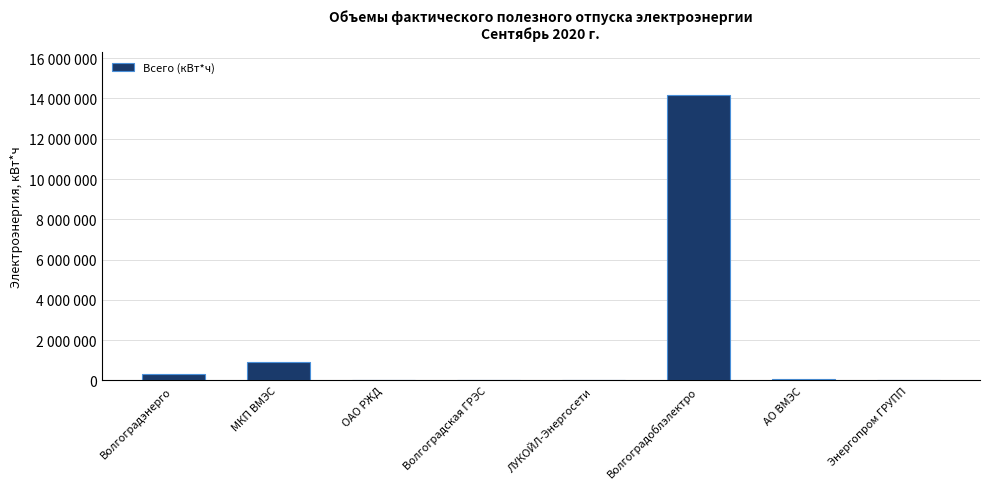

Reading left to right, list all the values displayed in this chart.

311491	932632	2705	1013	1659	14187282	63950	1801